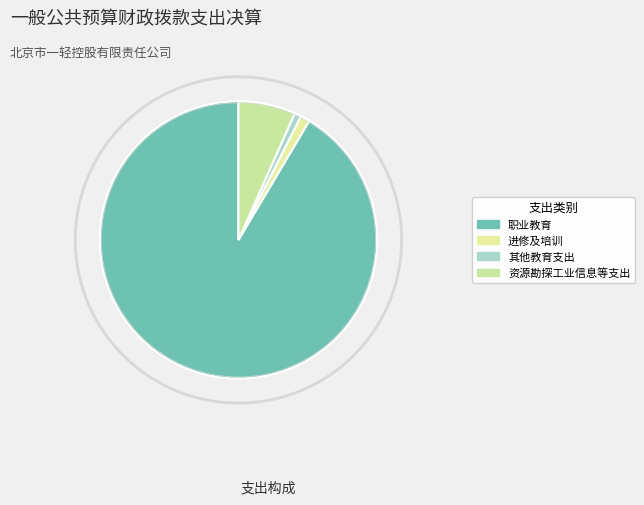

What percentage is the 其他教育支出 slice, to the nearest percent?

1%